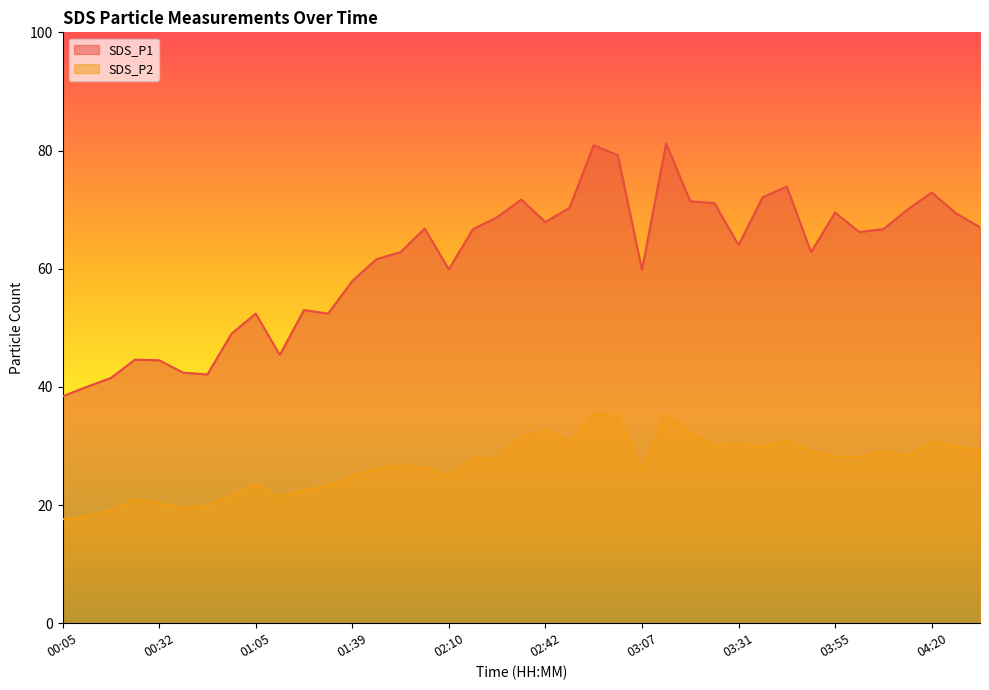

True or false: SDS_P1 has a value of 23.0 at 00:39.

False